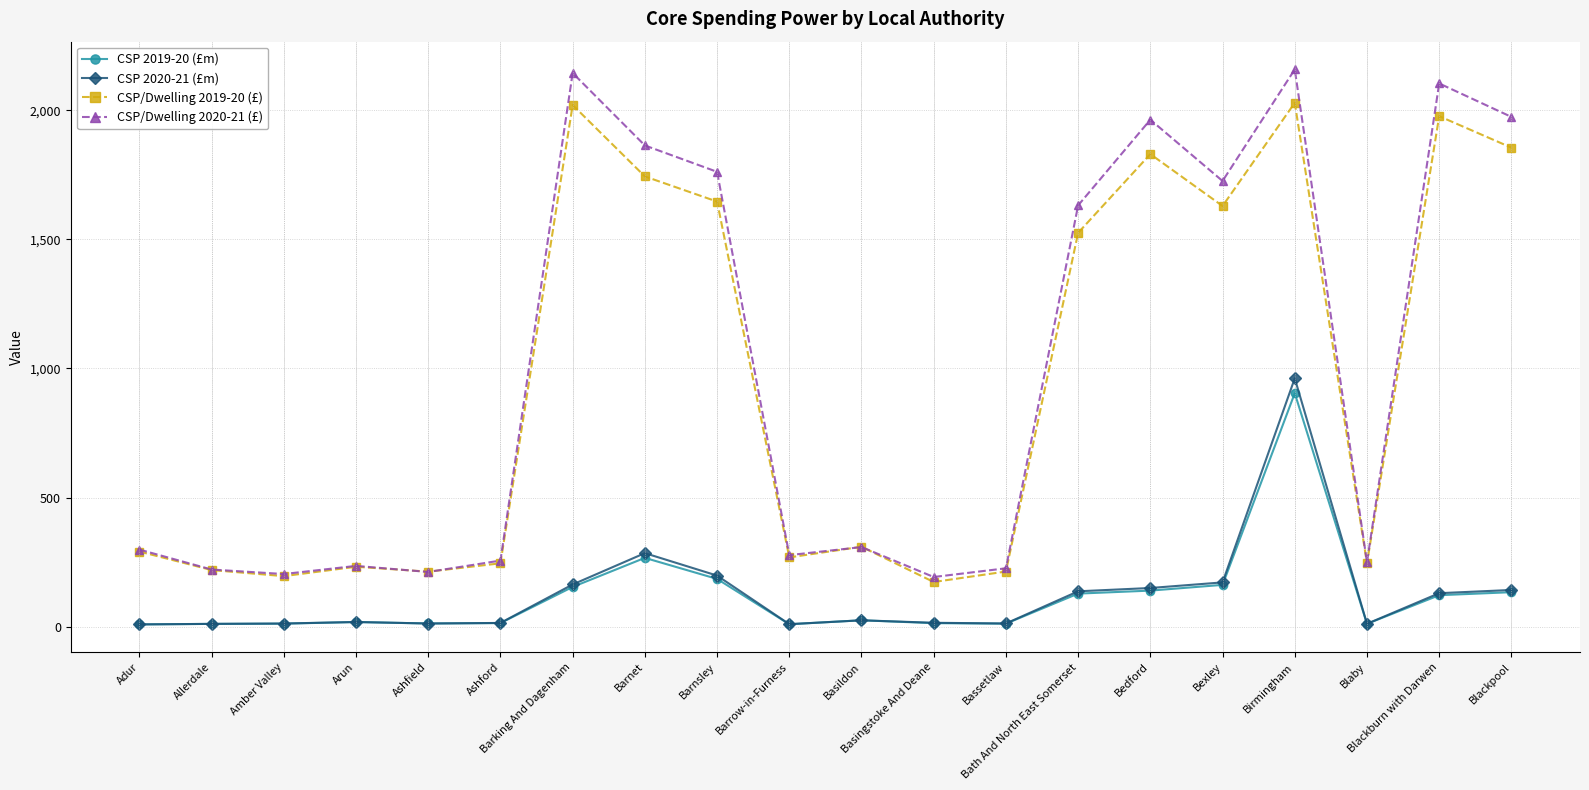

At which label is CSP/Dwelling 2019-20 (£) closest to 1100?

Bath And North East Somerset